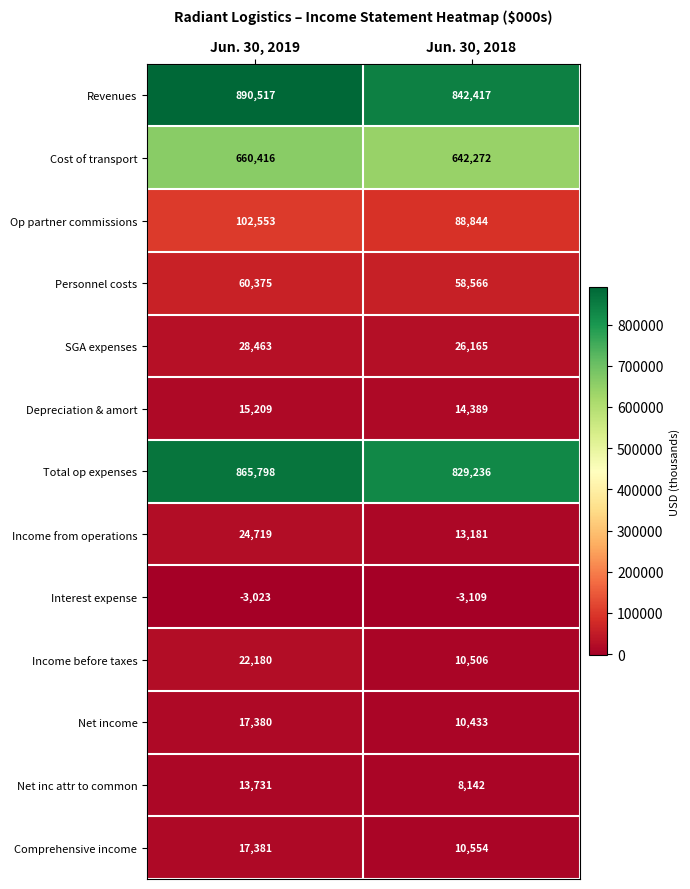

Read the Depreciation & amort value at Jun. 30, 2018, to the nearest 10.

14390